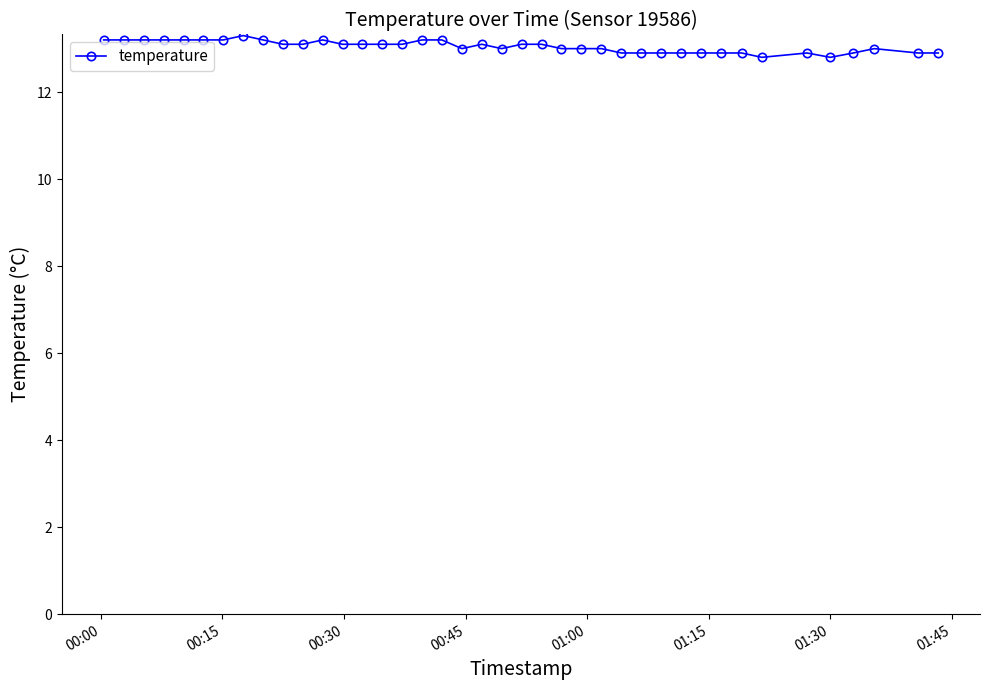

What is the average value?

13.0